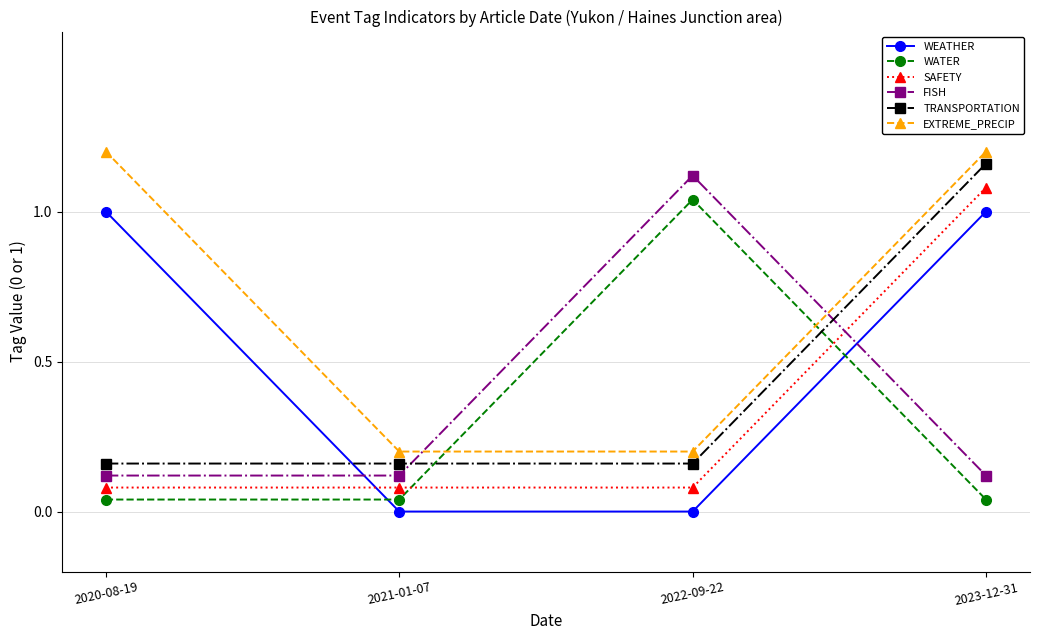

What is the total value across all series at 2020-08-19?

2.6